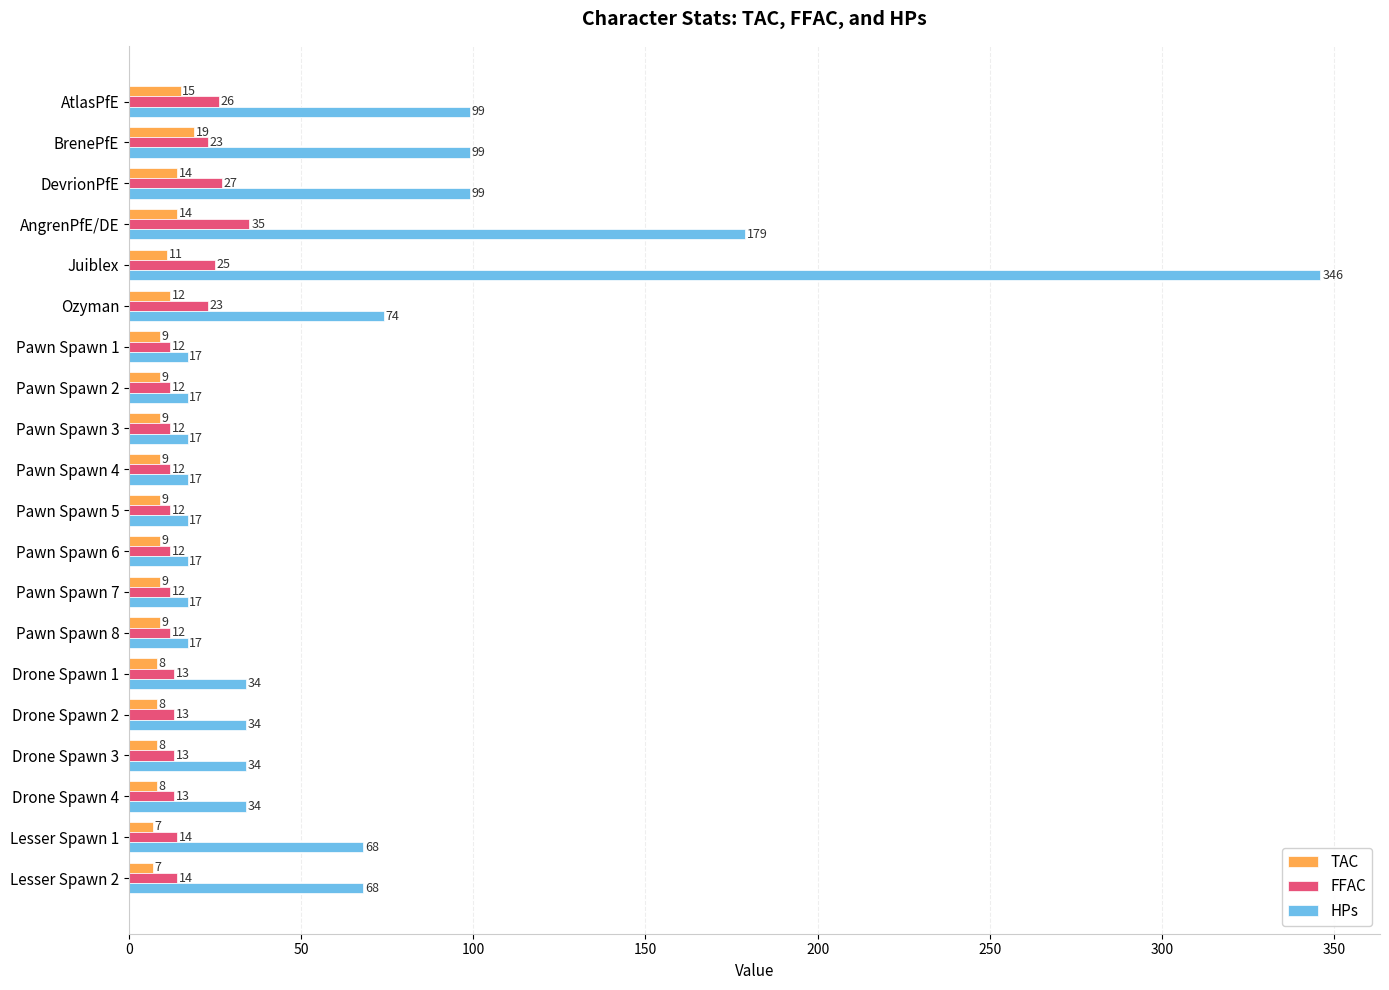

At which label does HPs reach its peak?

Juiblex